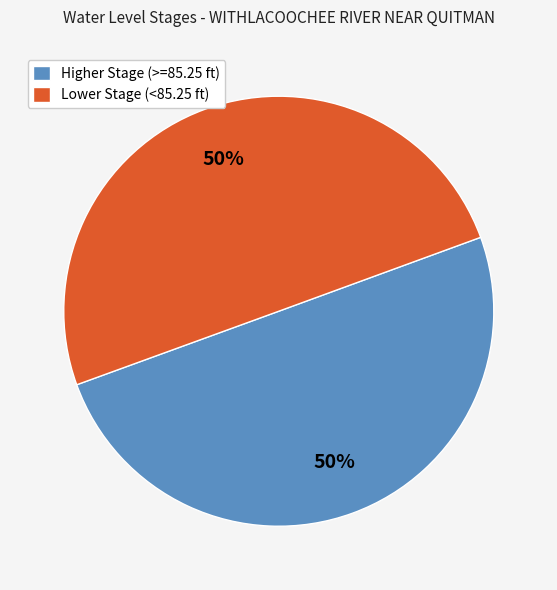

To the nearest percent, what percentage of the pie is Lower Stage (<85.25 ft)?

50%